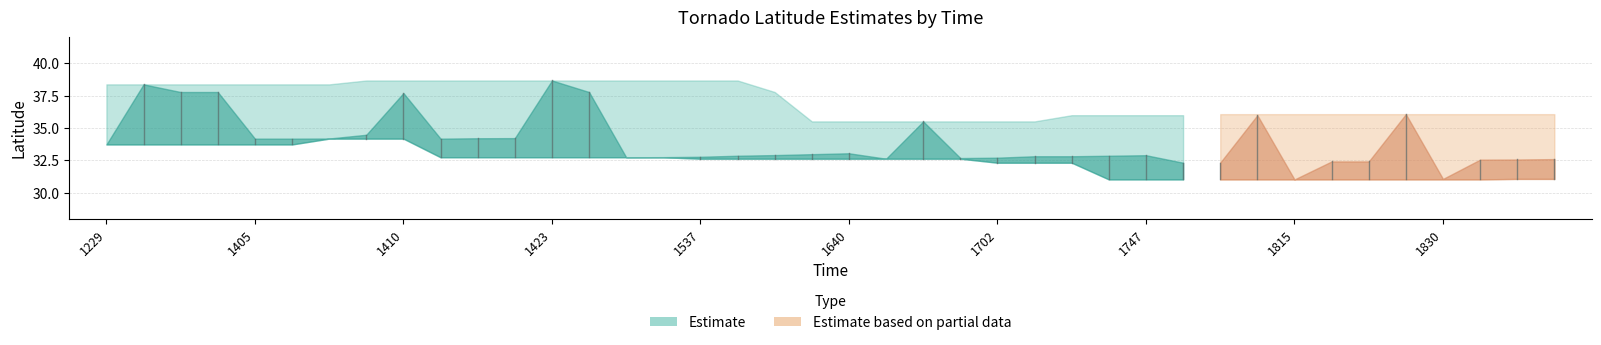

True or false: Lat and Max Lat intersect in this chart.

False